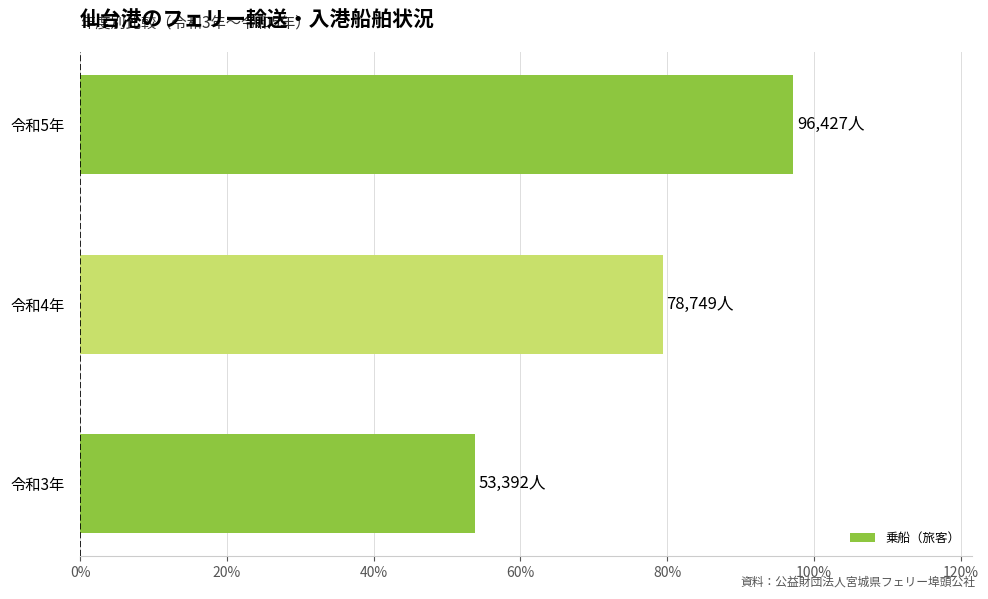

What is the difference between the maximum and minimum values?

43.4